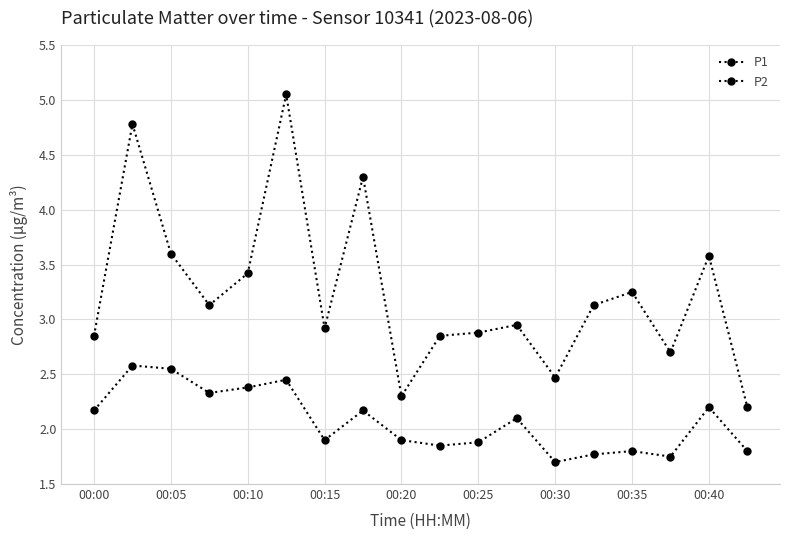

How many data points does each series have?

18